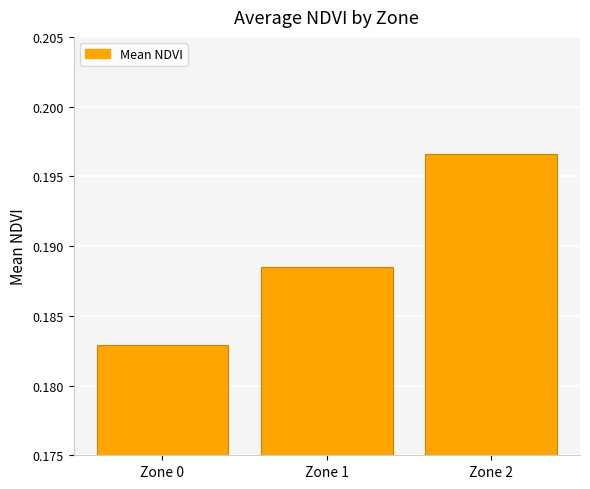

Which has a higher value, Zone 2 or Zone 1?

Zone 2